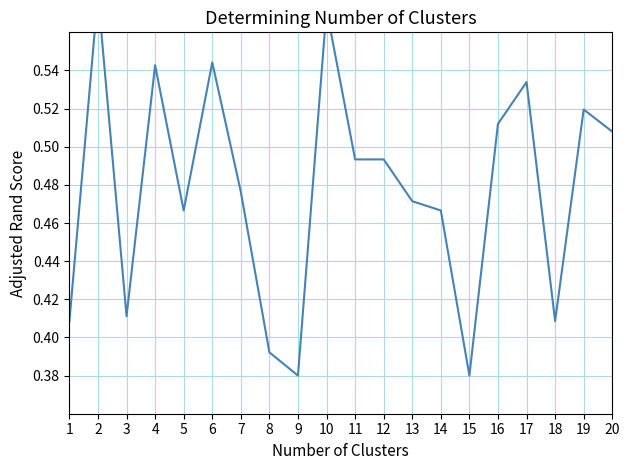

Is this an area chart (filled region under the line)?

No